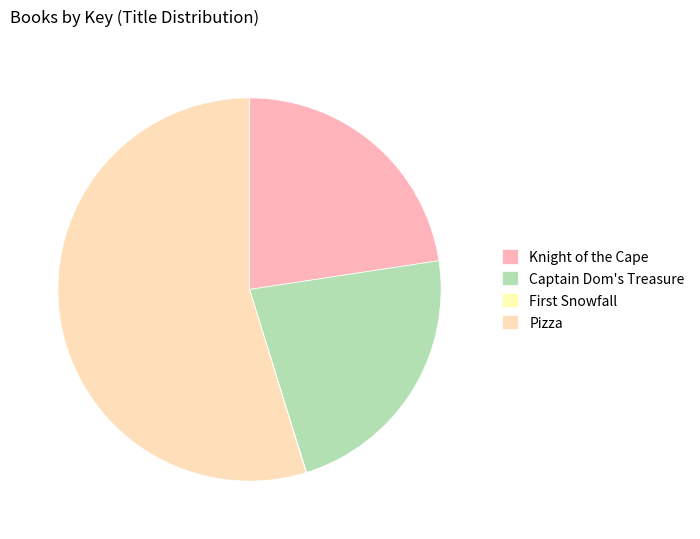

Count the number of slices in the pie.

4